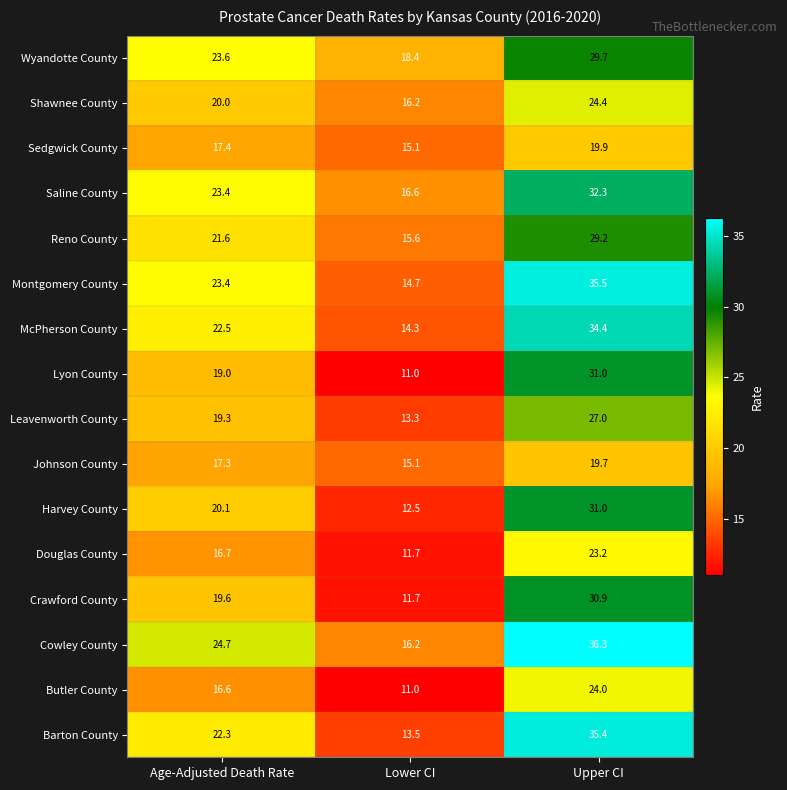

What is the greatest value displayed?

36.3